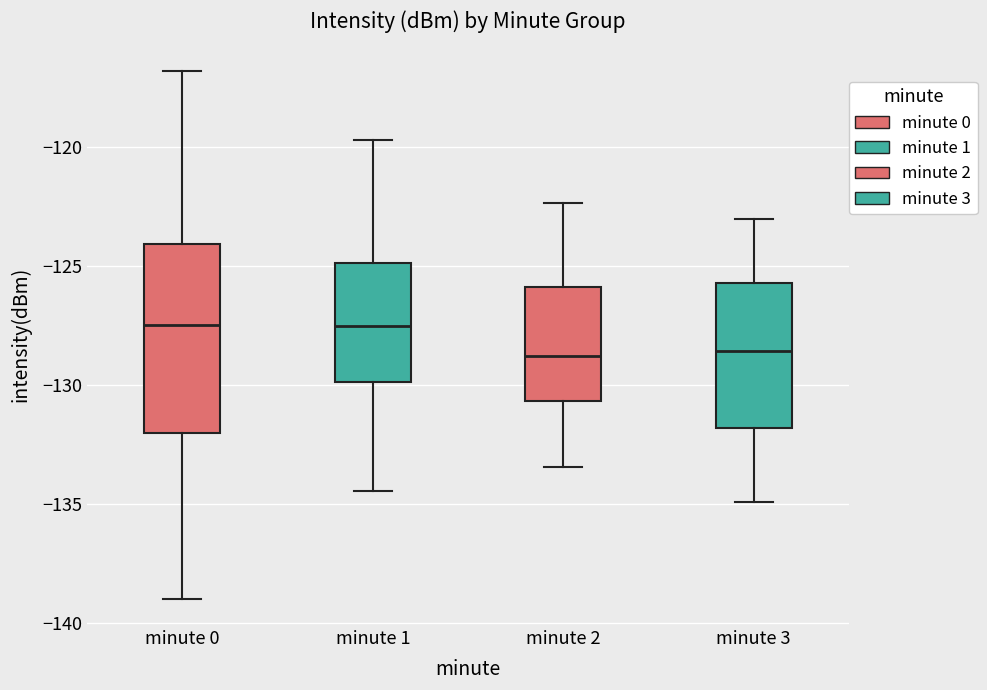

Reading left to right, transcribe this box plot: for each box, give where its median line is, the range the box spans, and where its two whiskers end, as read against the y-axis. The values are not printed on the chart, so give them approximately, as read against the axis.

minute 0: median -127.5, box -132.0 to -124.0, whiskers -139.0 to -117.0
minute 1: median -127.5, box -130.0 to -125.0, whiskers -134.5 to -119.5
minute 2: median -129.0, box -130.5 to -126.0, whiskers -133.5 to -122.5
minute 3: median -128.5, box -132.0 to -125.5, whiskers -135.0 to -123.0